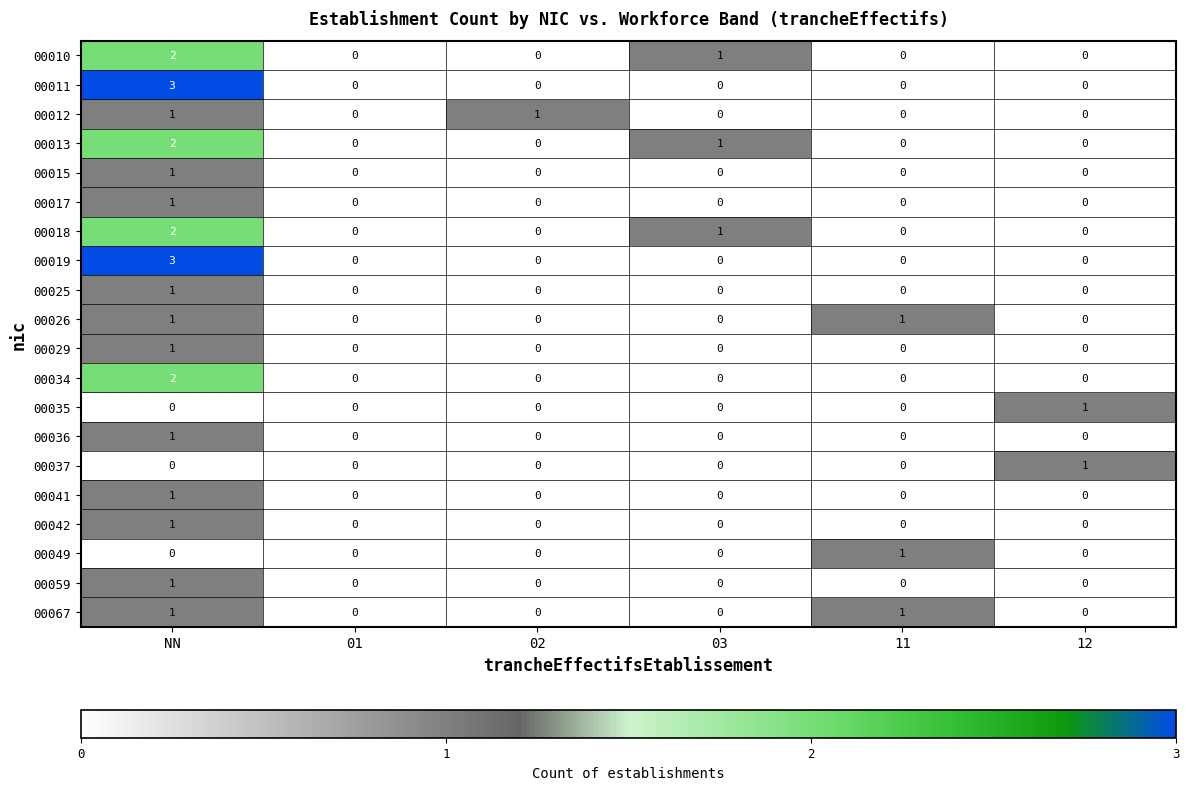

Is it true that 00026 equals -1 at 03?

False